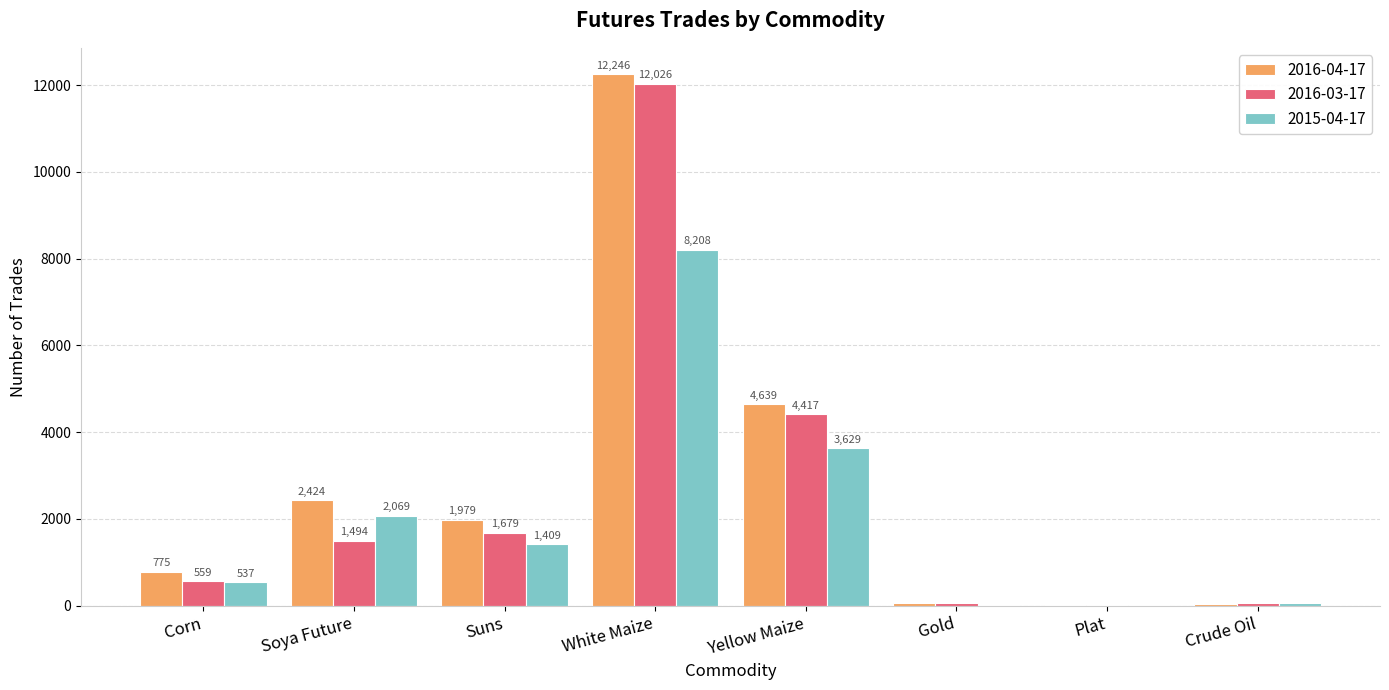

What is the average value of the 2016-03-17 series?

2541